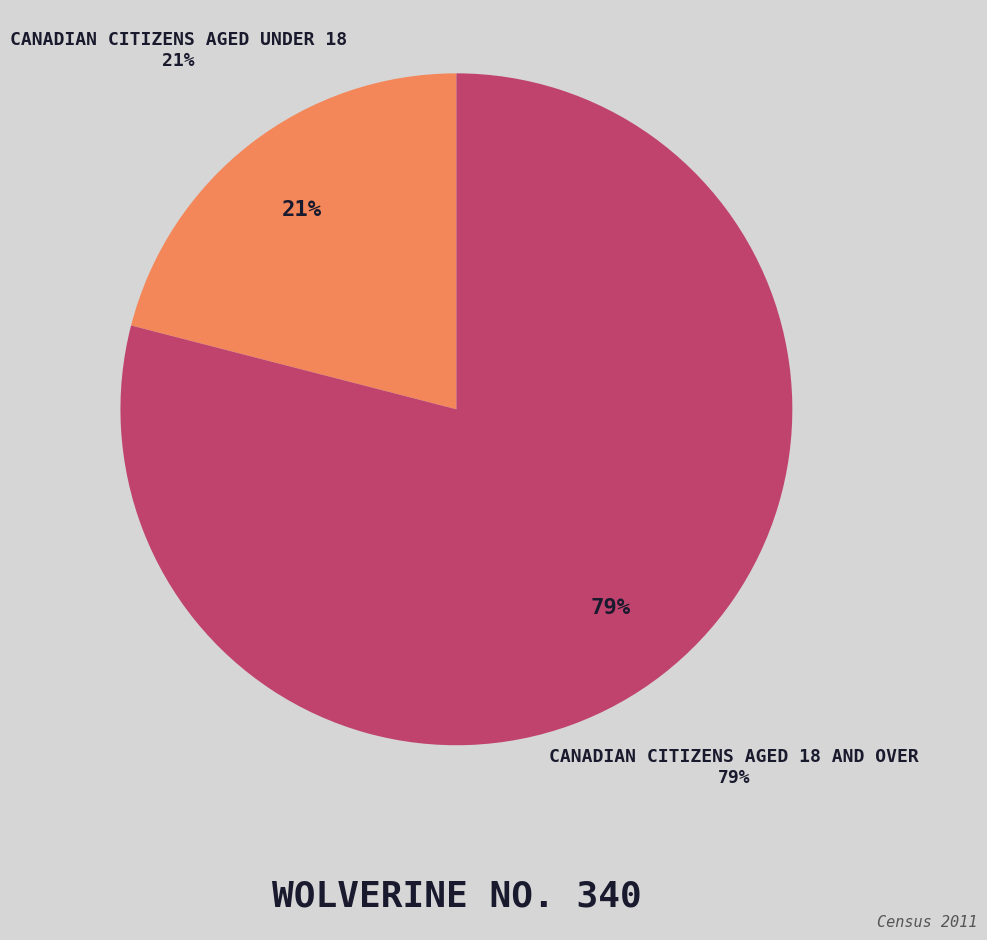

Is there a majority slice in this chart?

Yes